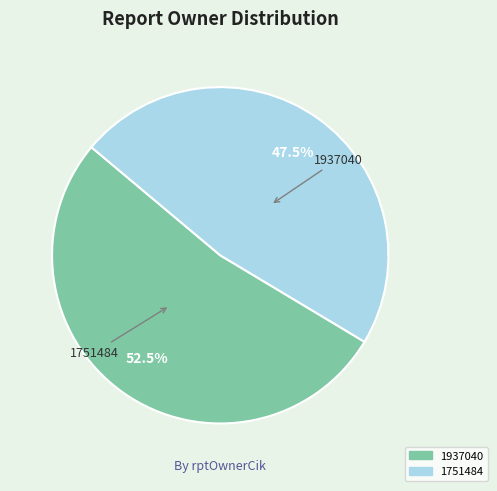

Rank the categories by value from highest to lowest.

1937040, 1751484